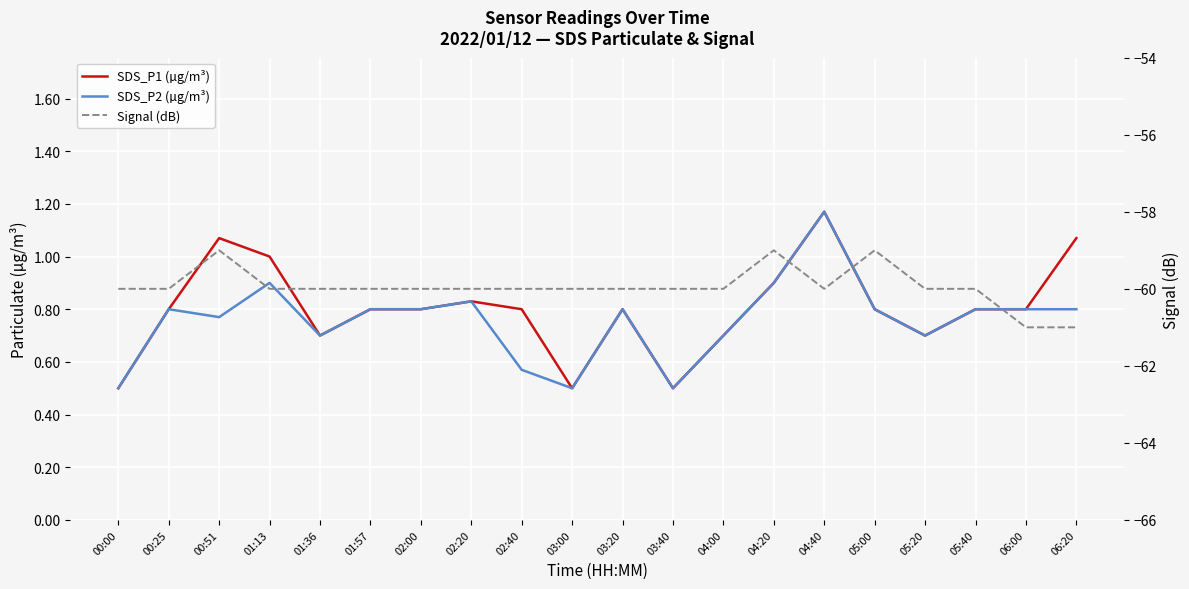

True or false: SDS_P1 (µg/m³) has more than 1 points higher than both neighbors.

True